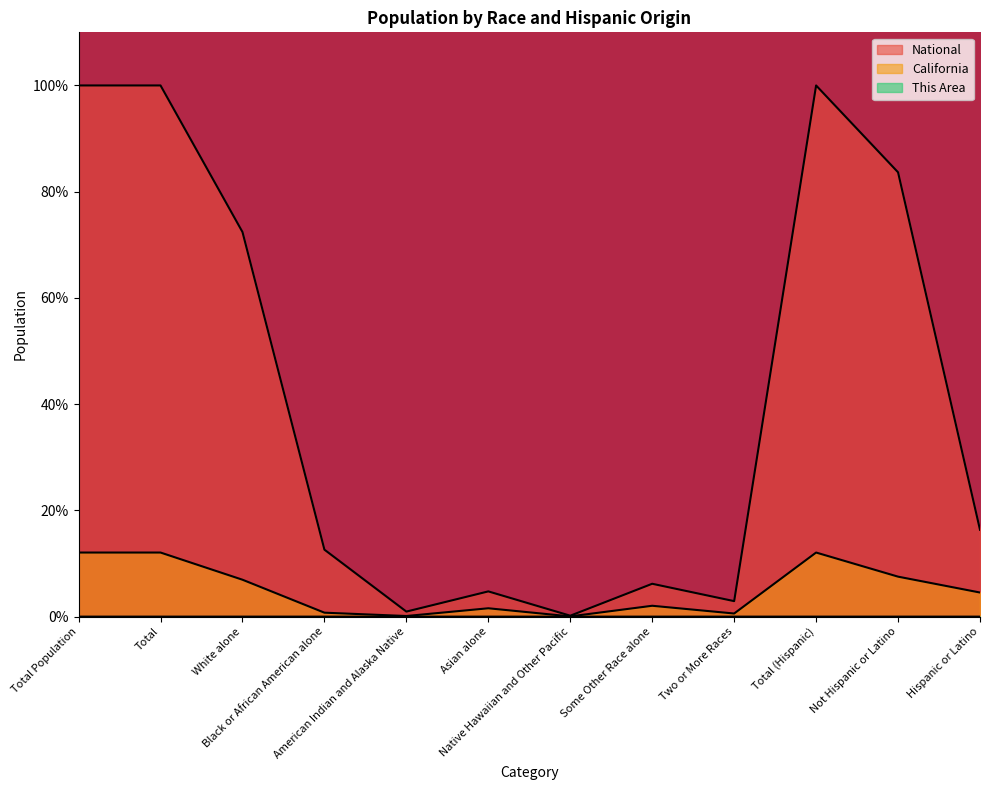

The National series shows 100.0 at Total. True or false?

True